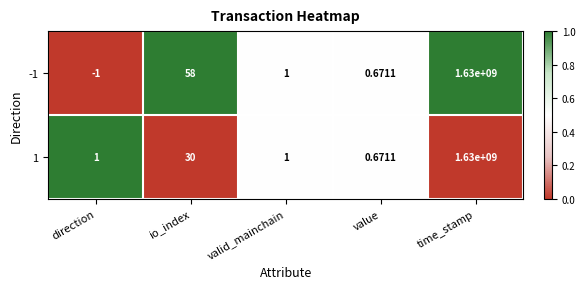

At how many categories does at least one series exceed 0?

5